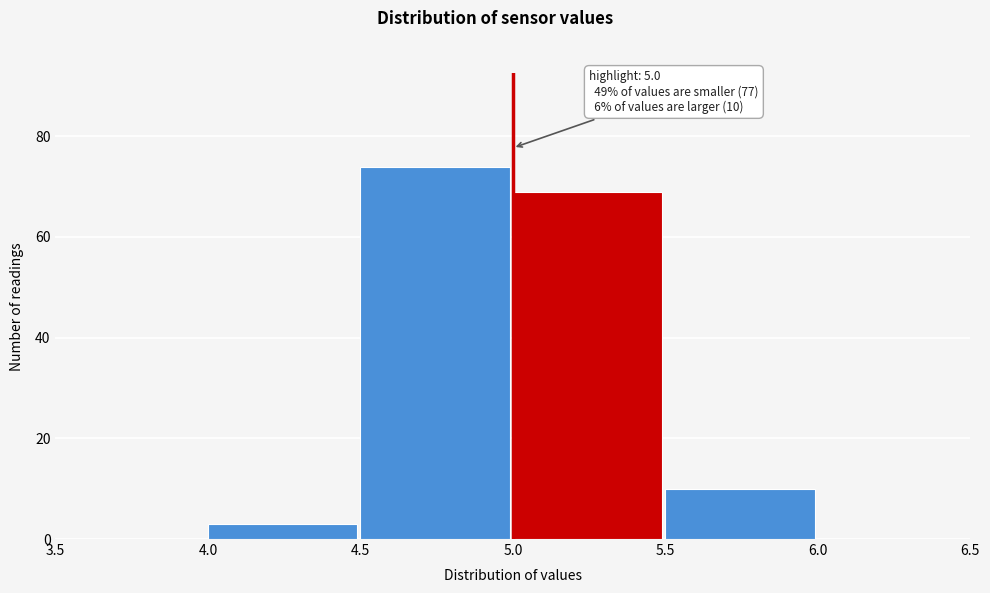

Which range on the x-axis has the tallest bar?

4.5 to 5.0